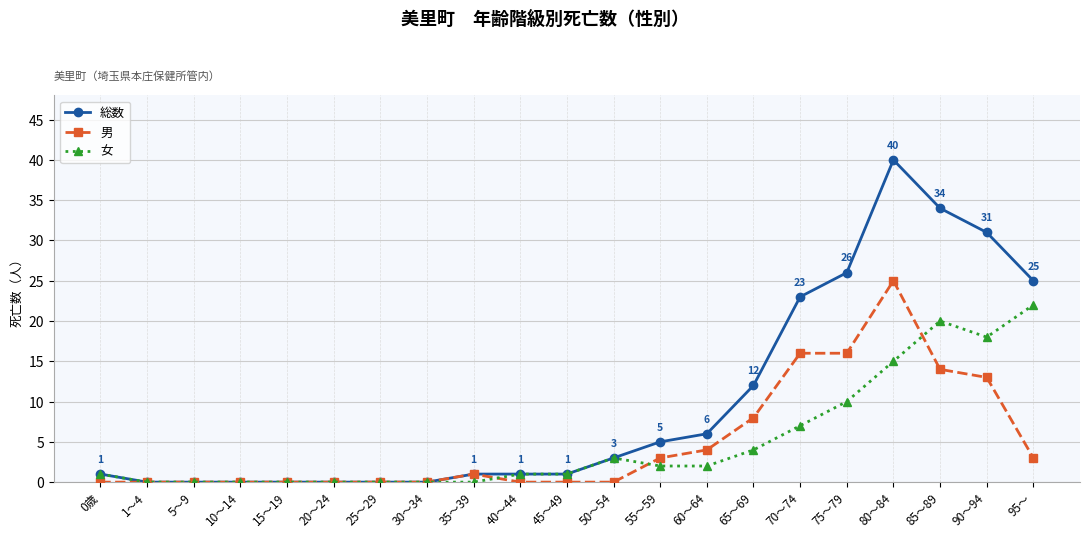

Rank the series by their maximum value, from highest to lowest.

総数, 男, 女